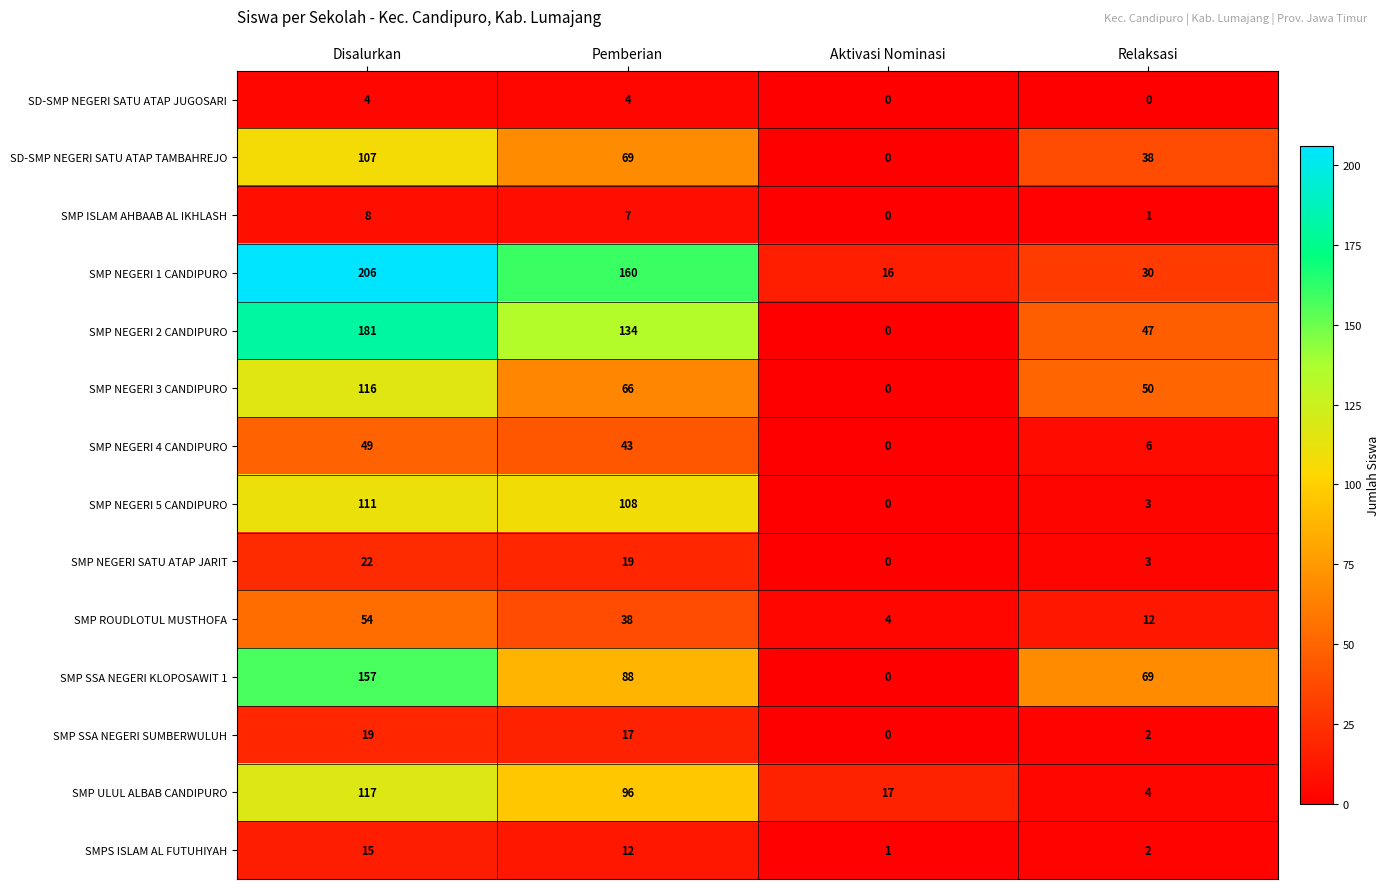

What is the difference between the SD-SMP NEGERI SATU ATAP TAMBAHREJO values at Pemberian and Disalurkan?

38